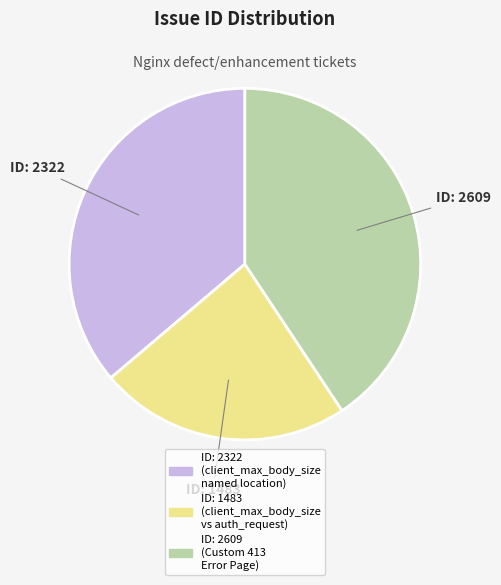

Is there a majority slice in this chart?

No